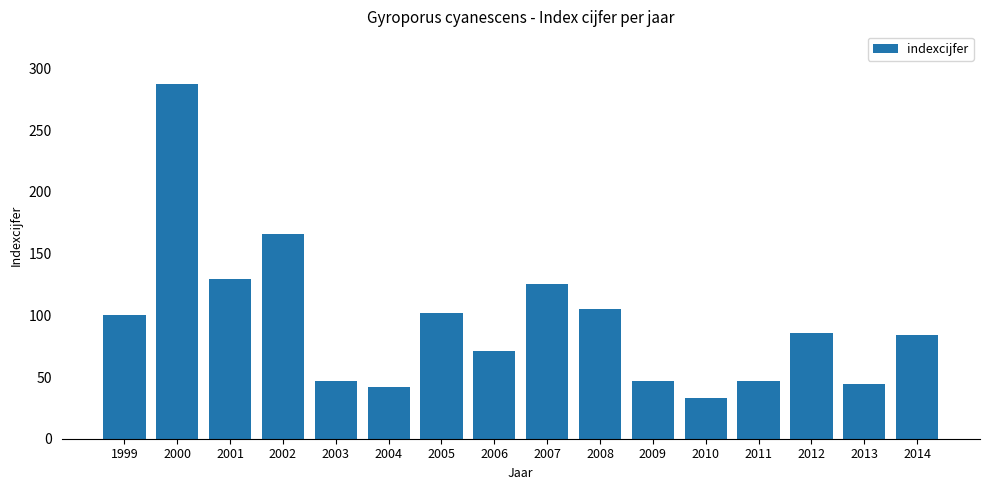

The chart shows a value of 22 at 2004. True or false?

False